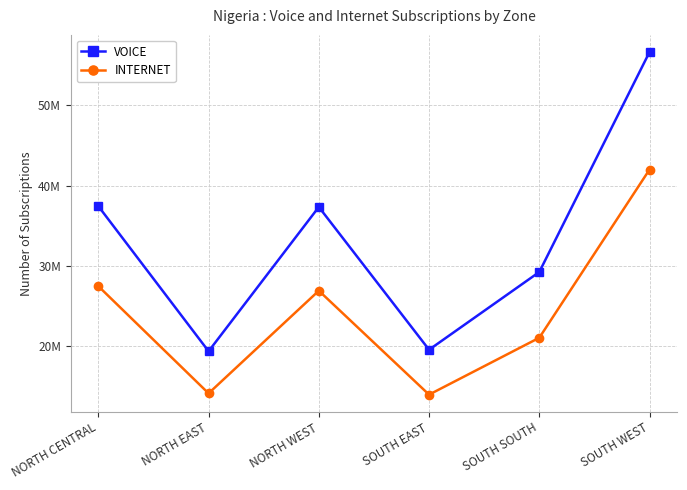

Is this an area chart (filled region under the line)?

No